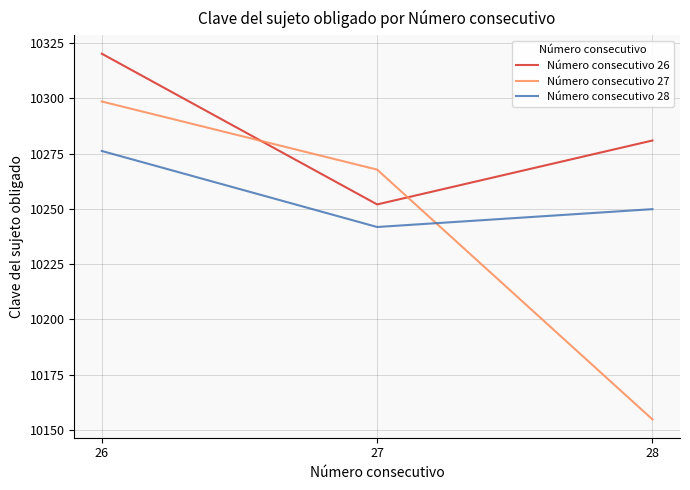

List the series in order of their peak value, highest first.

Número consecutivo 26, Número consecutivo 27, Número consecutivo 28